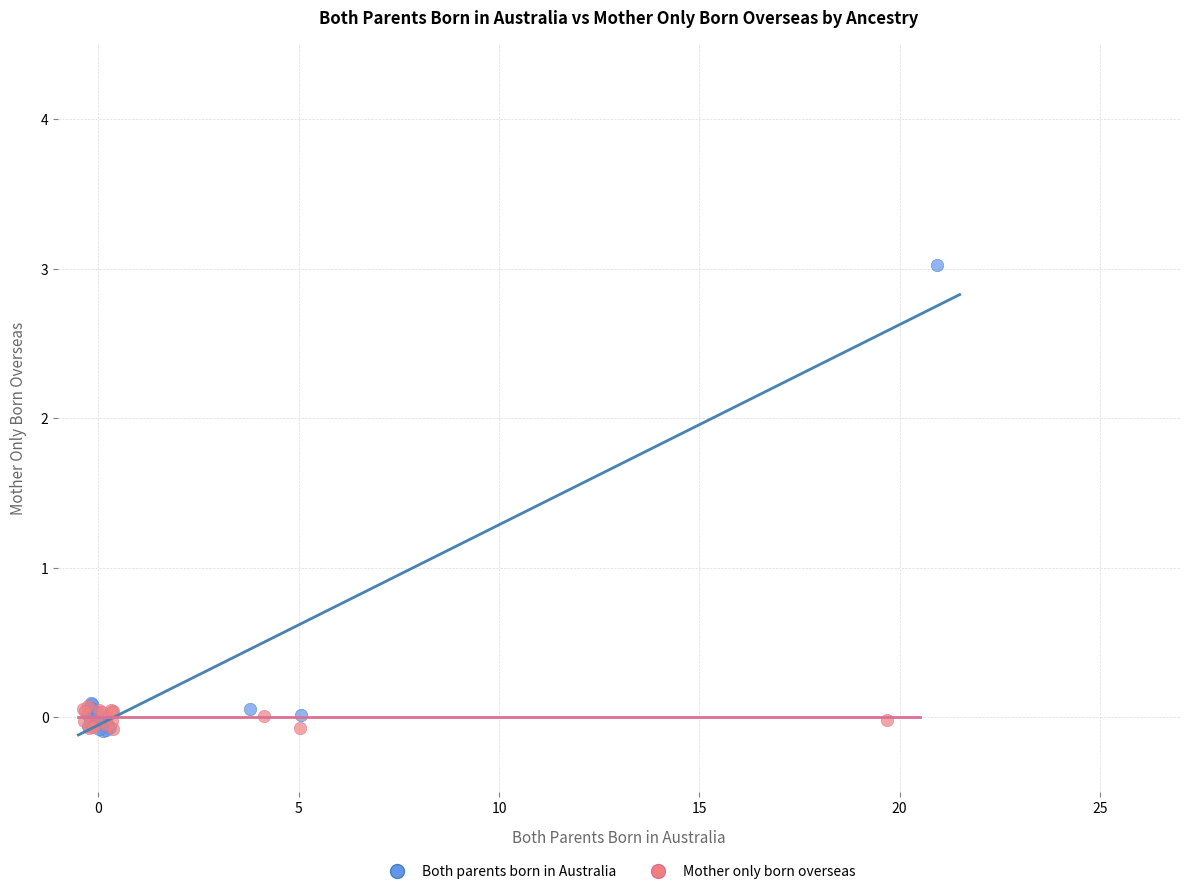

Which series has the widest spread of Y values?

Both parents born in Australia